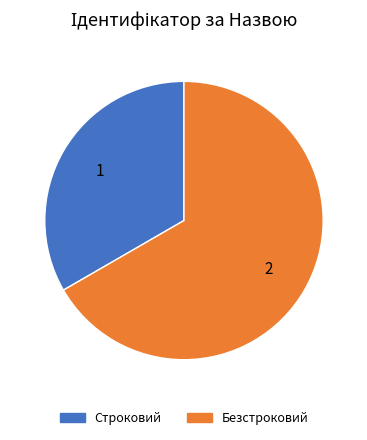

The Безстроковий slice represents 58% of the pie. True or false?

False